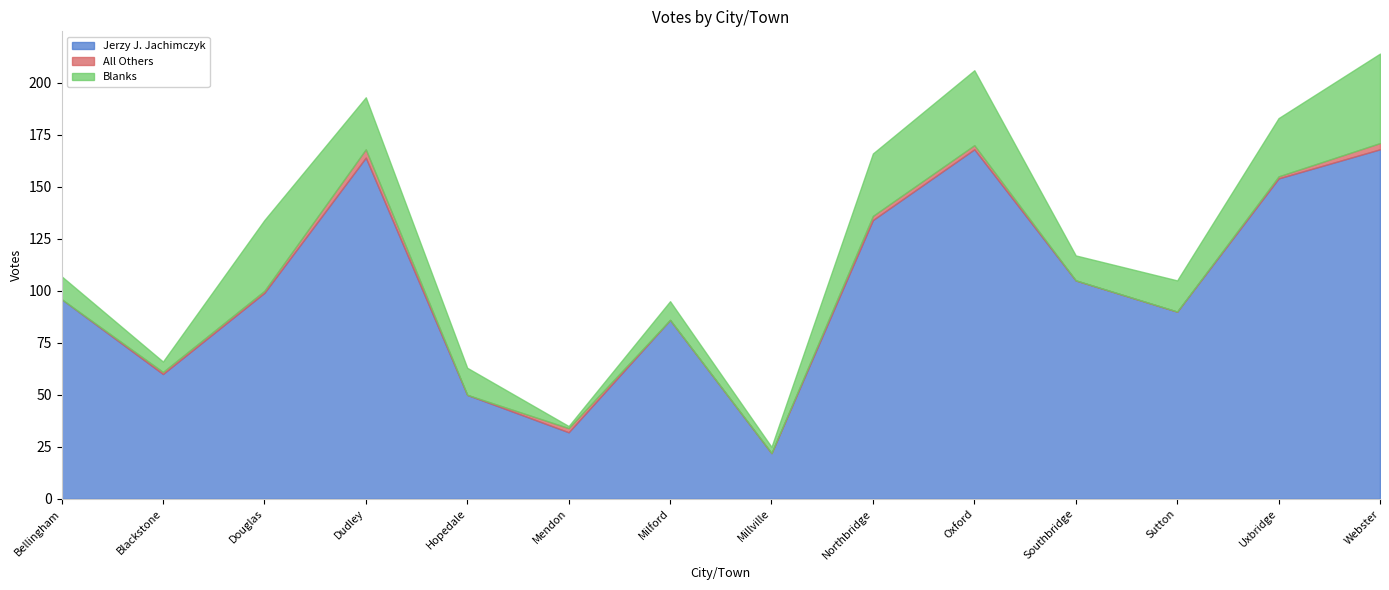

Read the Blanks value at Mendon.

1